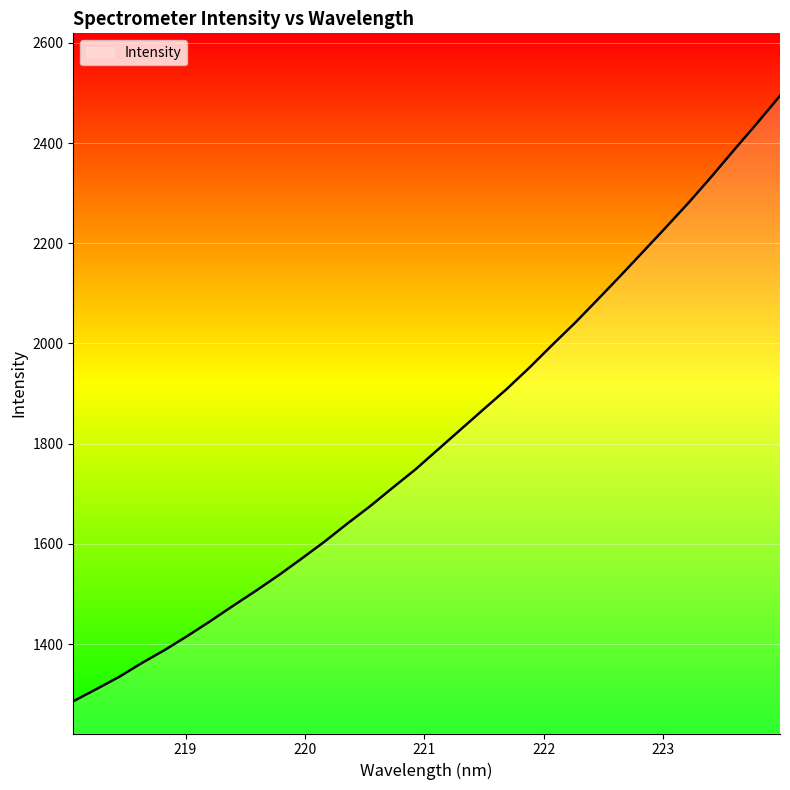

What is the minimum value shown in the chart?

1285.9